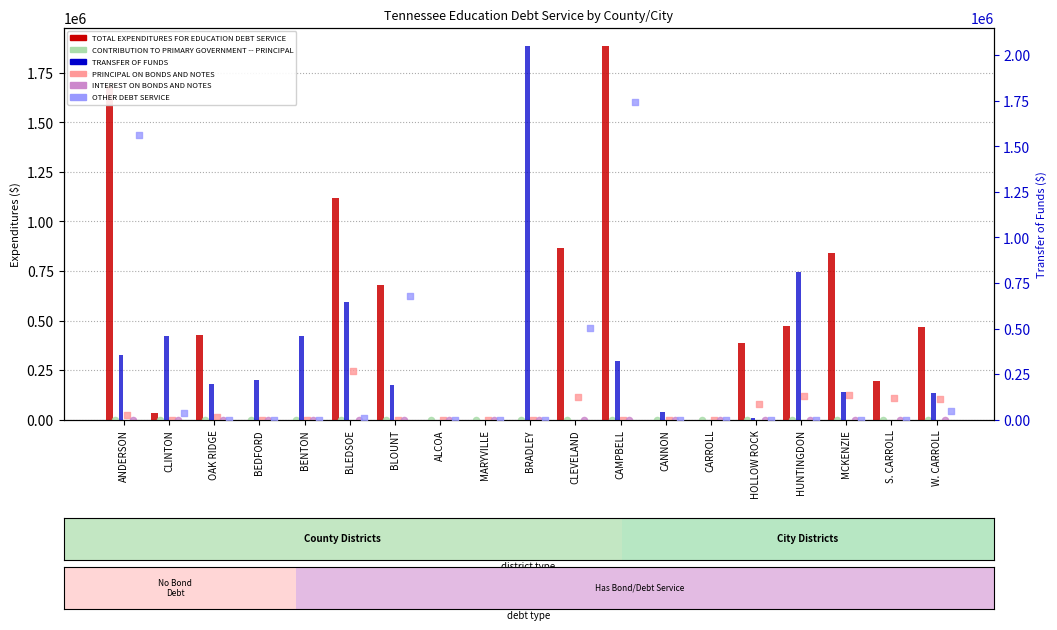

At which category is the sum across all series the highest?

CAMPBELL